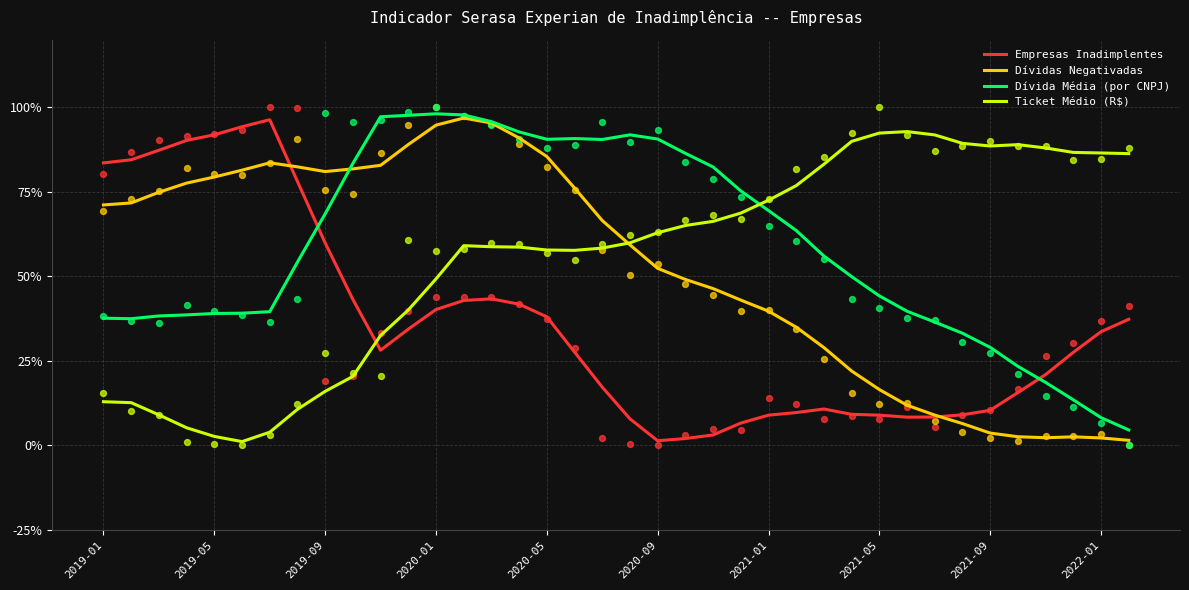

True or false: Ticket Médio (R$) and Empresas Inadimplentes cross at least once.

True